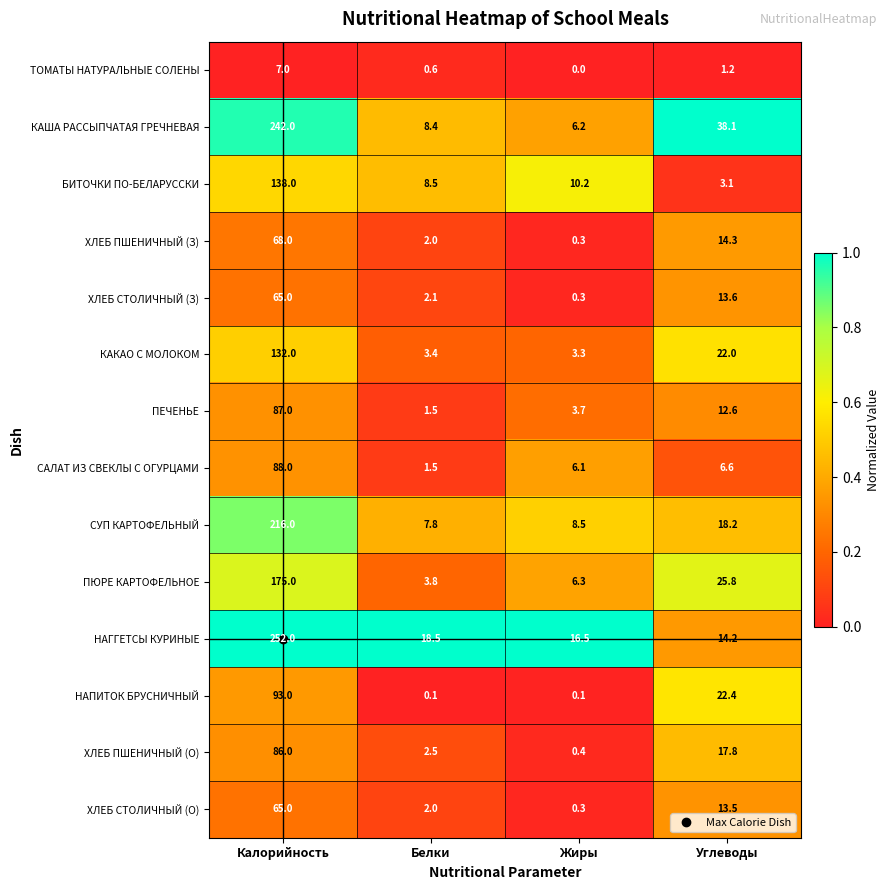

What is the approximate value of ПЮРЕ КАРТОФЕЛЬНОЕ at Калорийность?

175.0